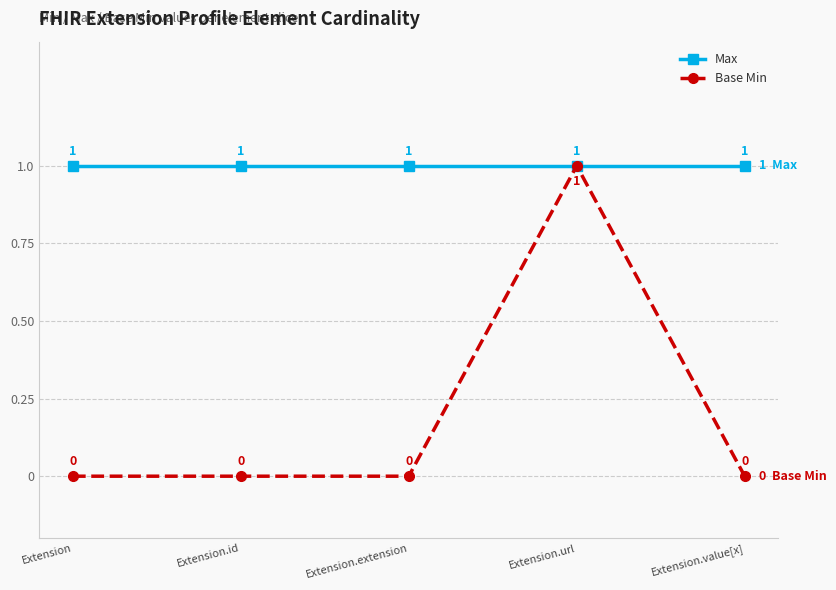

How many lines are shown in the chart?

2